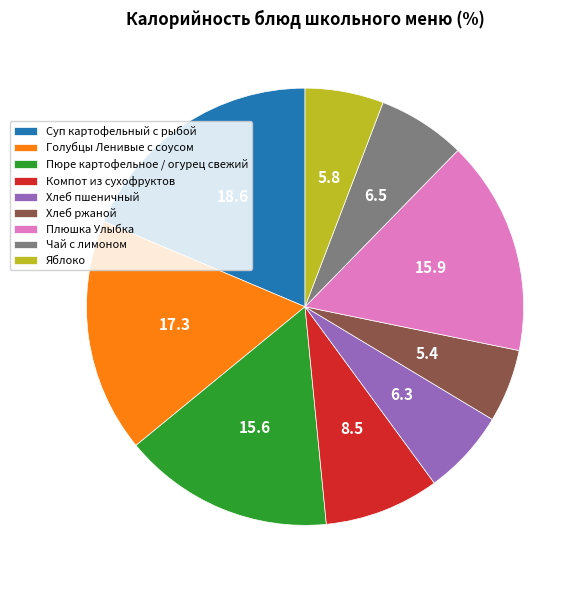

Is there any slice that represents more than half of the pie?

No